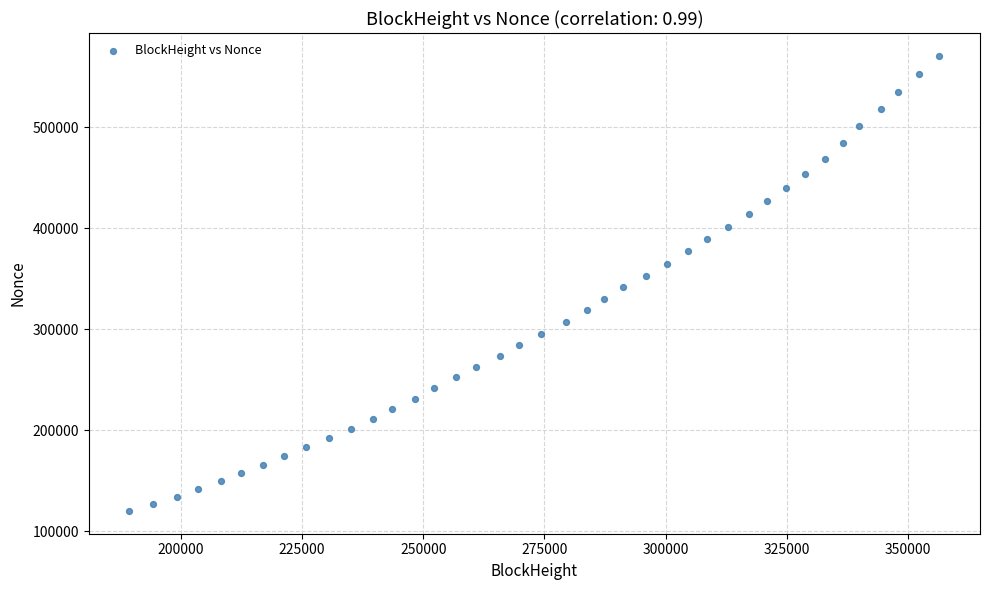

What is the range of X values (max minus min)?

167147